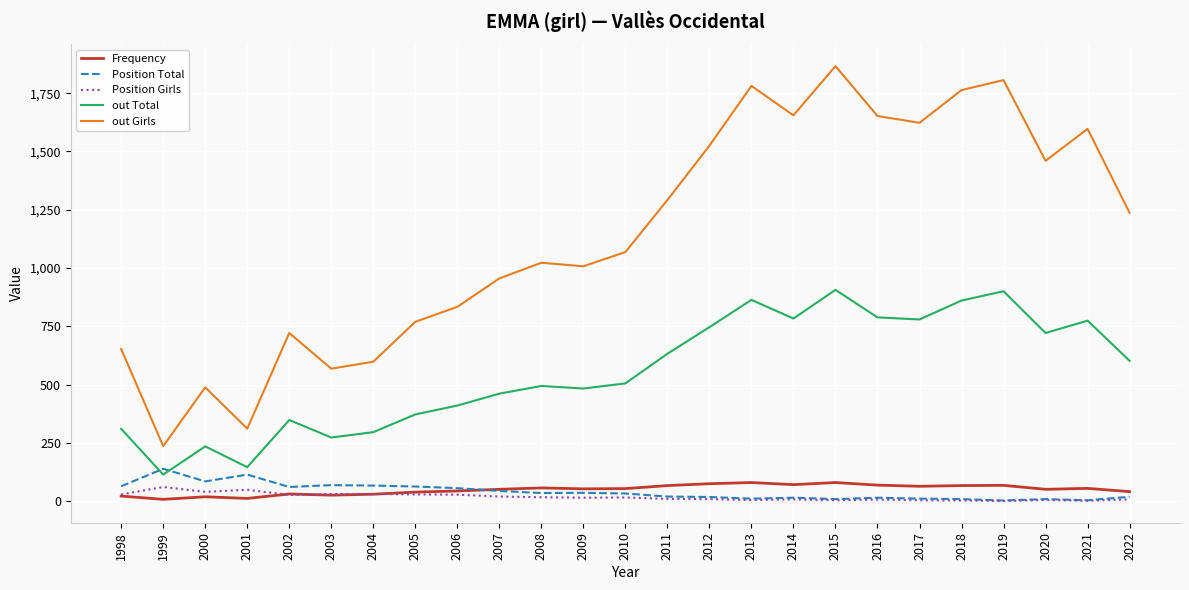

After their last crossing, which series has the higher values: Frequency or Position Total?

Frequency